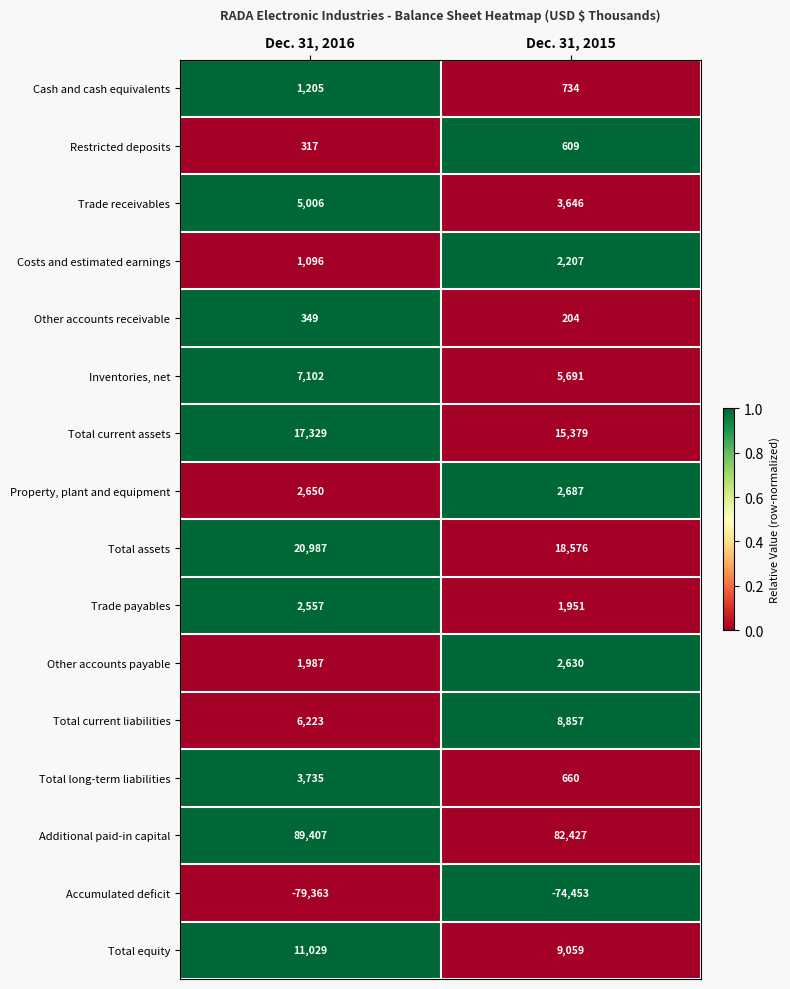

At which category is the sum across all series the highest?

Dec. 31, 2016